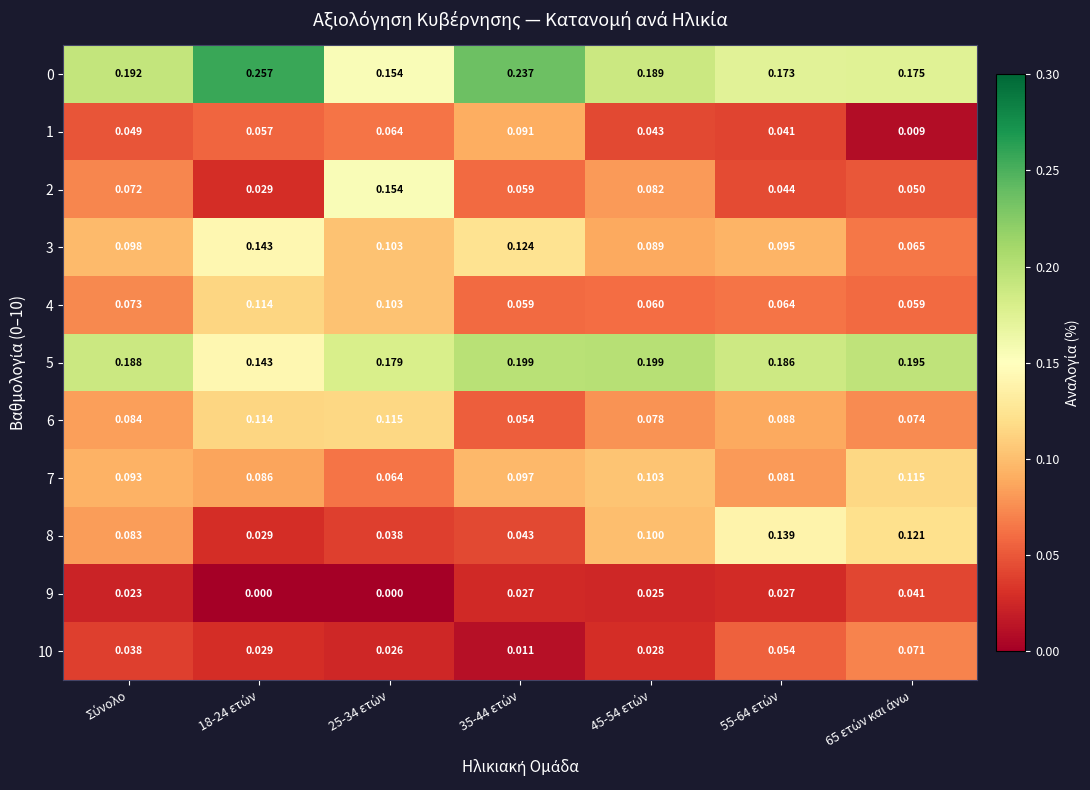

Between 25-34 ετών and 55-64 ετών, which series saw the biggest shift?

2